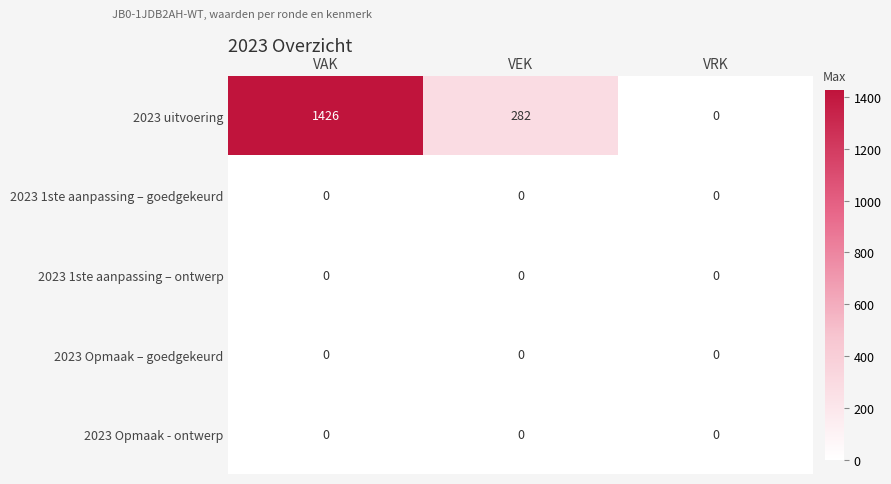

Which label corresponds to the largest value in the chart?

VAK